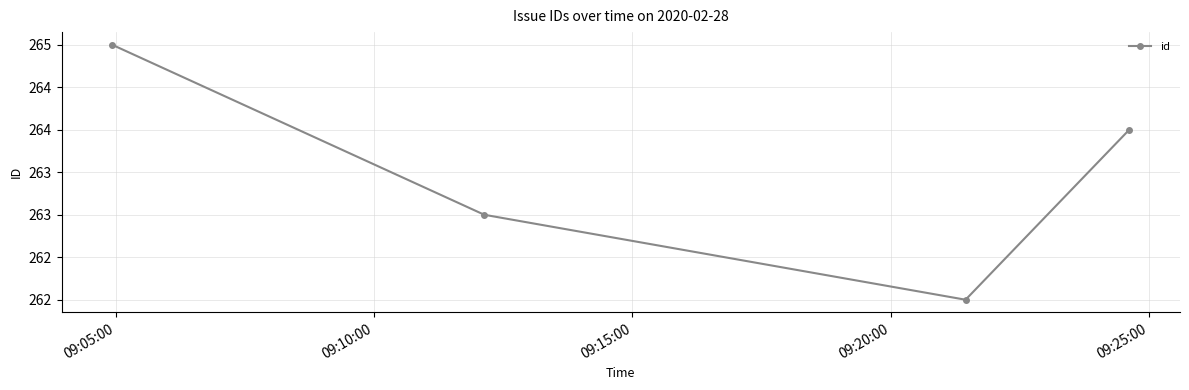

Is this an area chart (filled region under the line)?

No